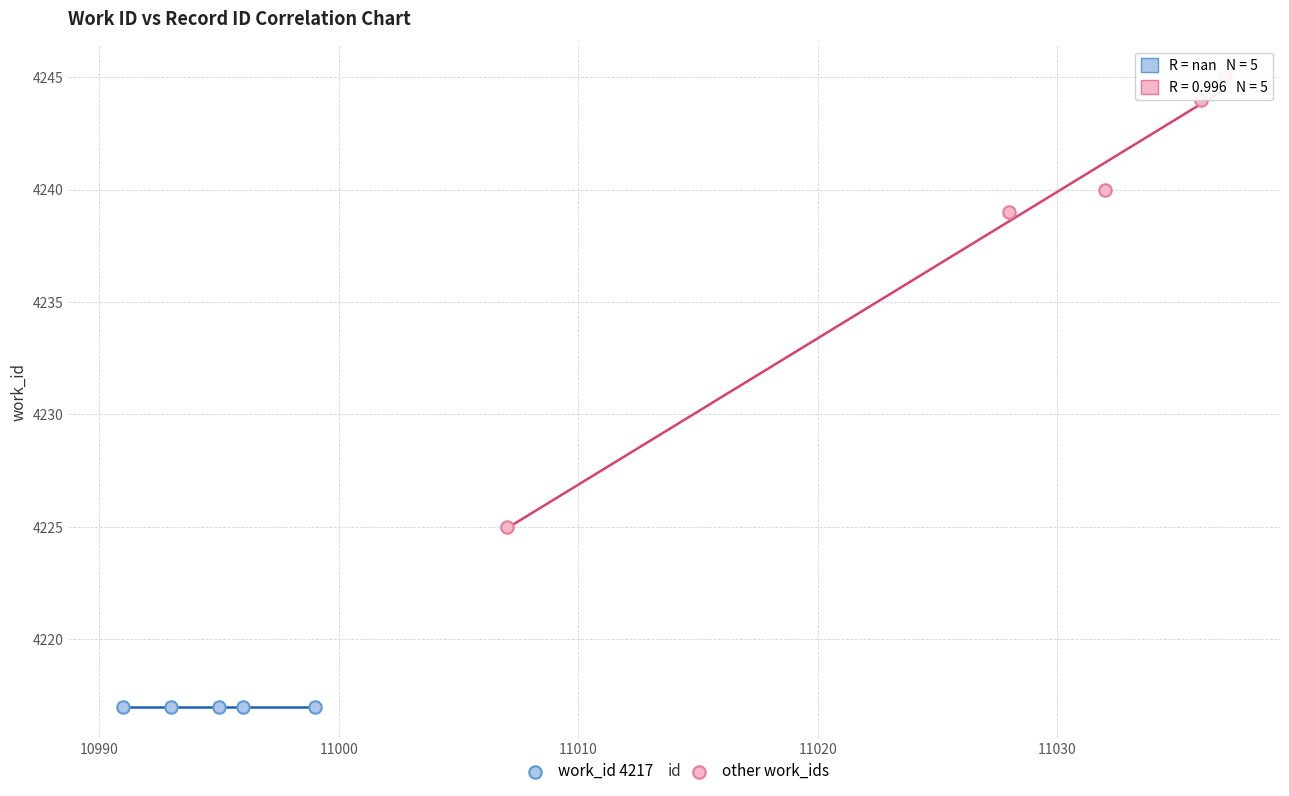

Which series reaches the maximum Y coordinate?

other work_ids